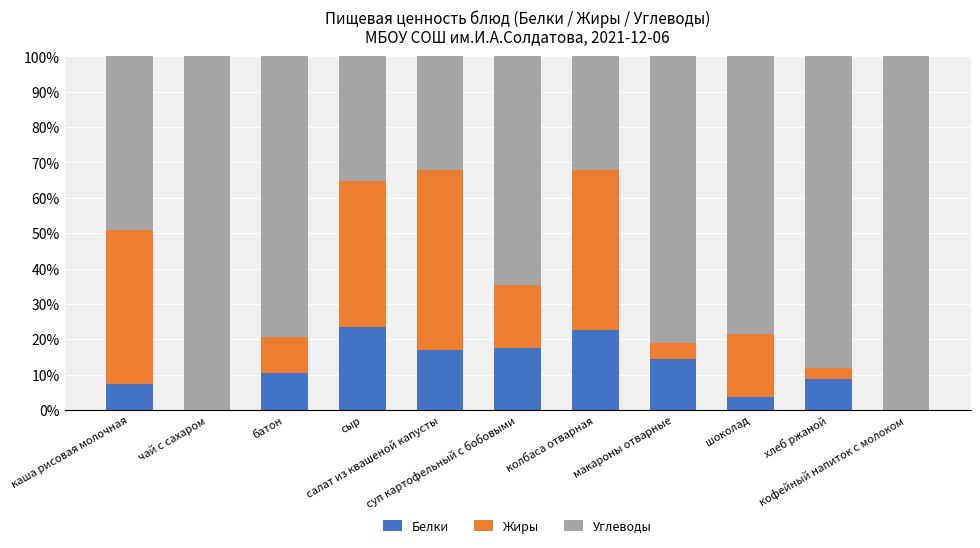

Are the bars horizontal?

No